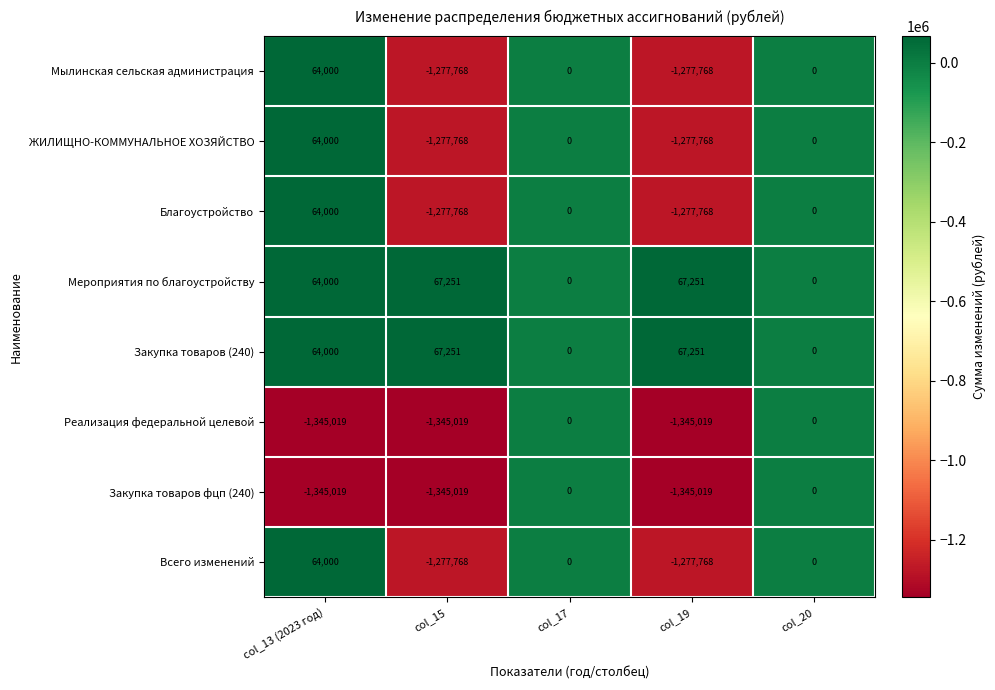

What is the difference between the second highest and second lowest values in the ЖИЛИЩНО-КОММУНАЛЬНОЕ ХОЗЯЙСТВО series?

1277768